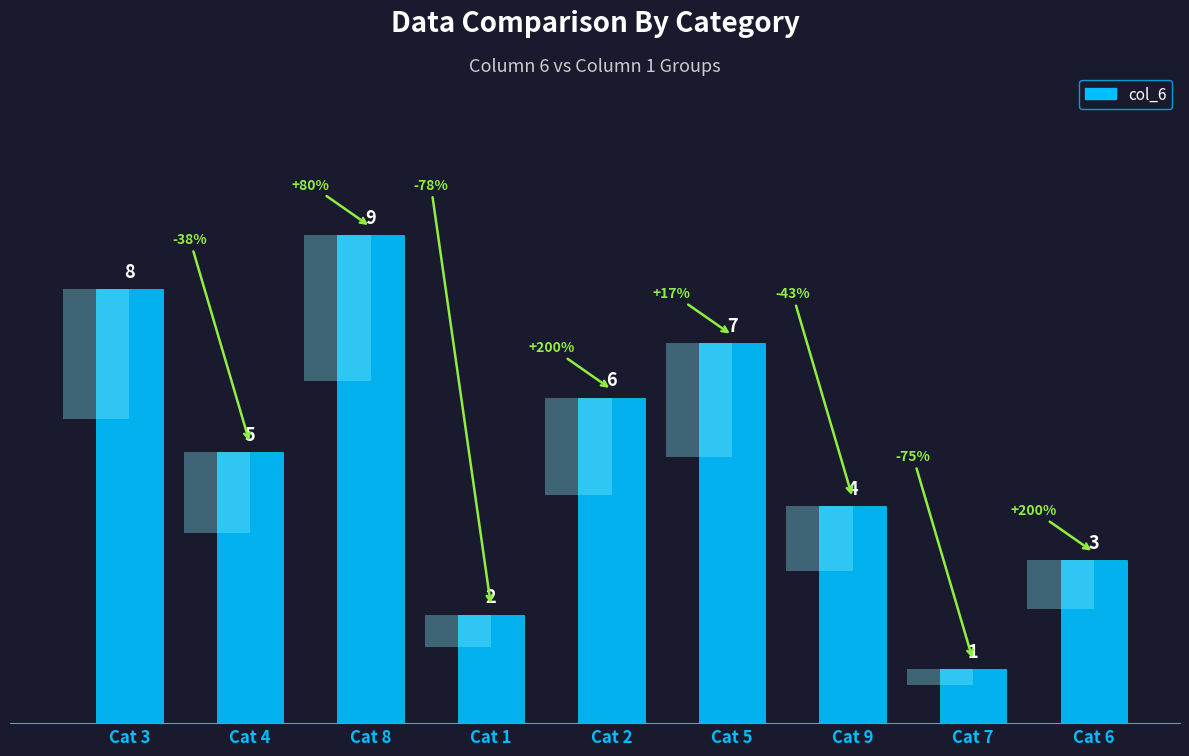

List the labels in order of value, smallest first.

Cat 7, Cat 1, Cat 6, Cat 9, Cat 4, Cat 2, Cat 5, Cat 3, Cat 8